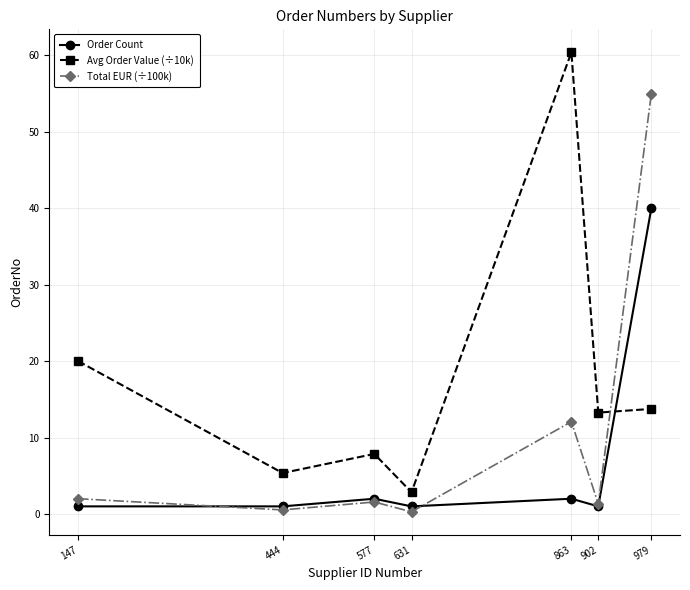

At which label does Total EUR (÷100k) first exceed 1?

147